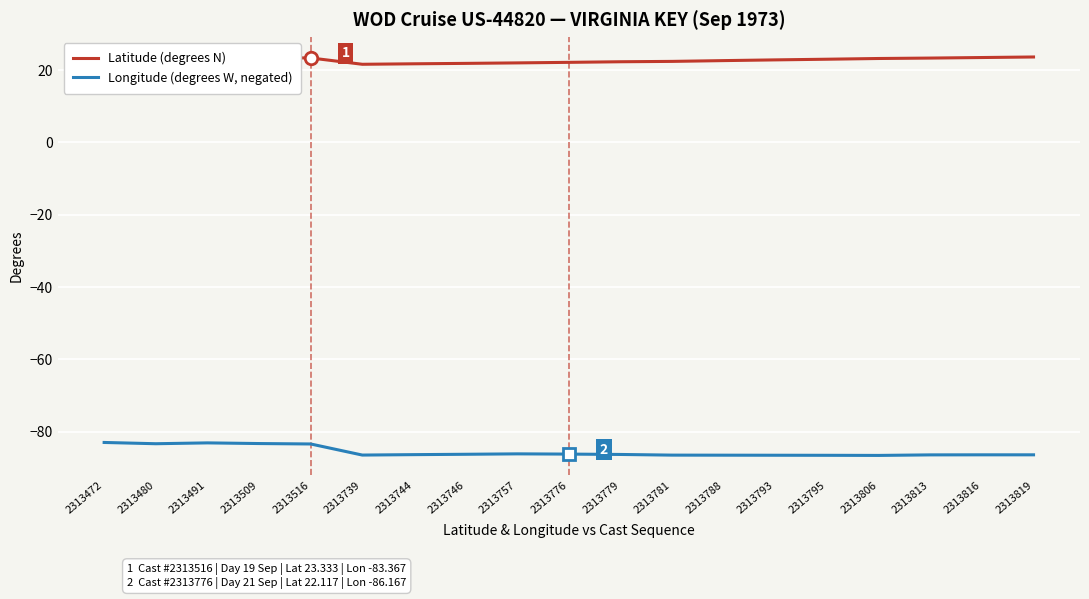

How many lines are shown in the chart?

2